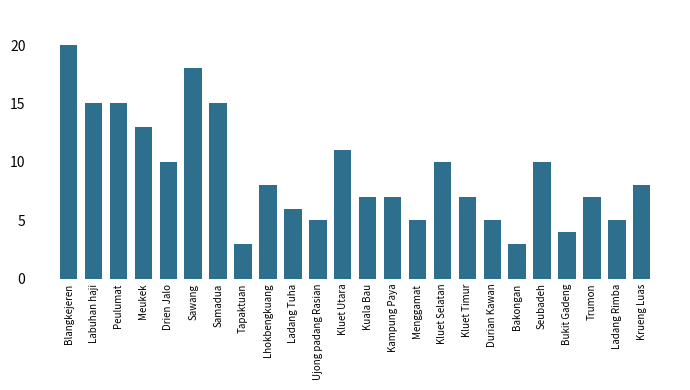

What is the ratio of the value at Ladang Tuha to the value at Kampung Paya?

0.9